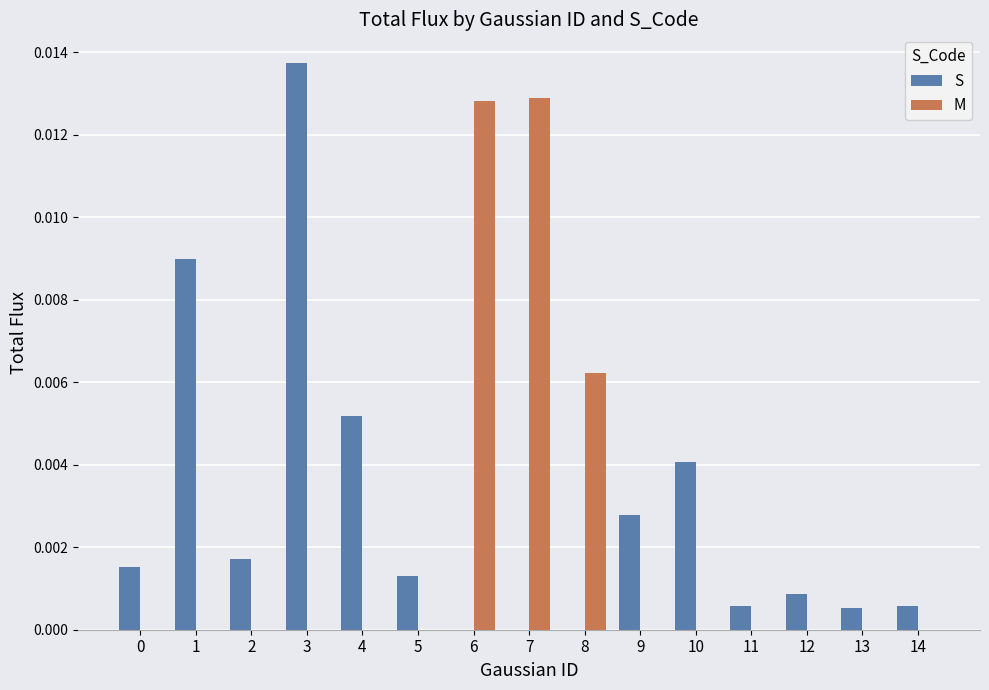

Count the number of data series in this chart.

2